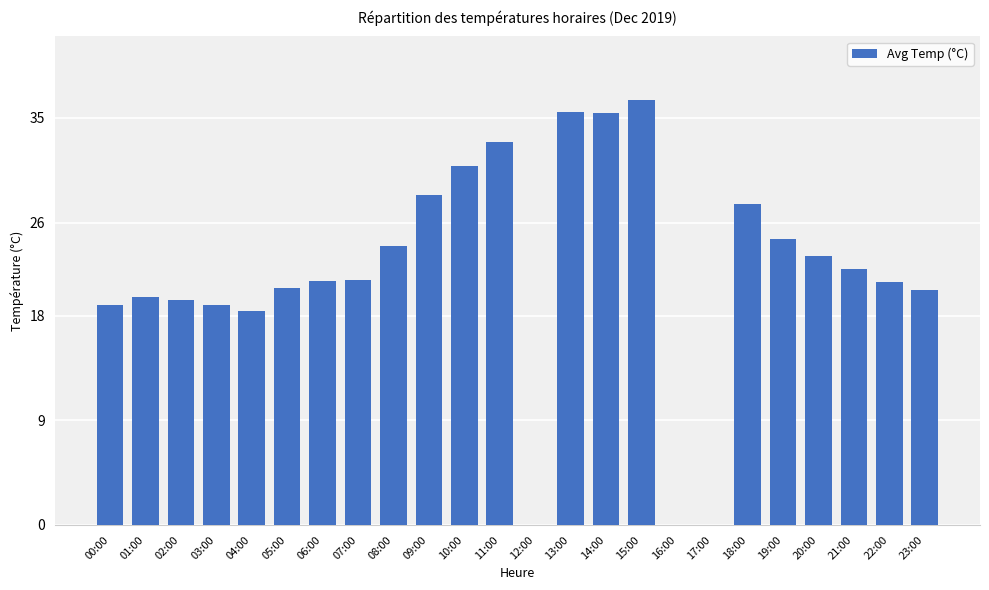

Is it true that the value at 05:00 is 20.4?

True